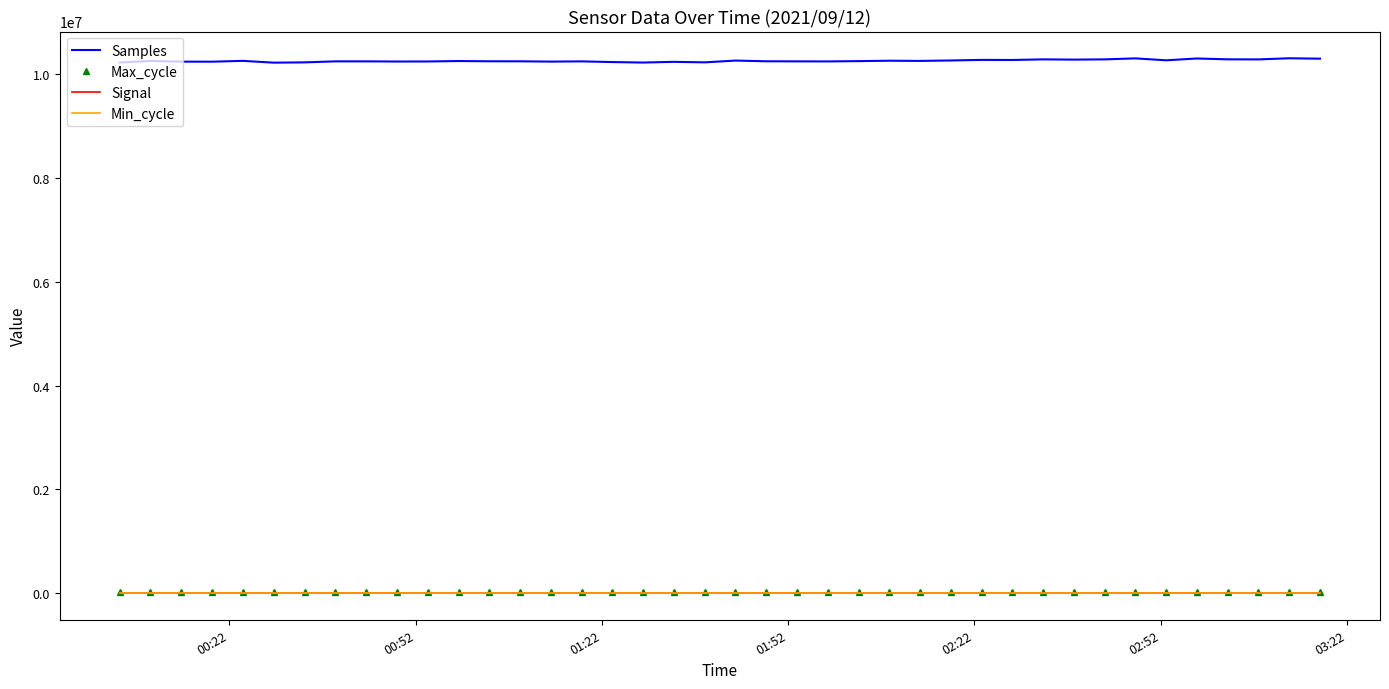

True or false: Samples and Min_cycle intersect in this chart.

False